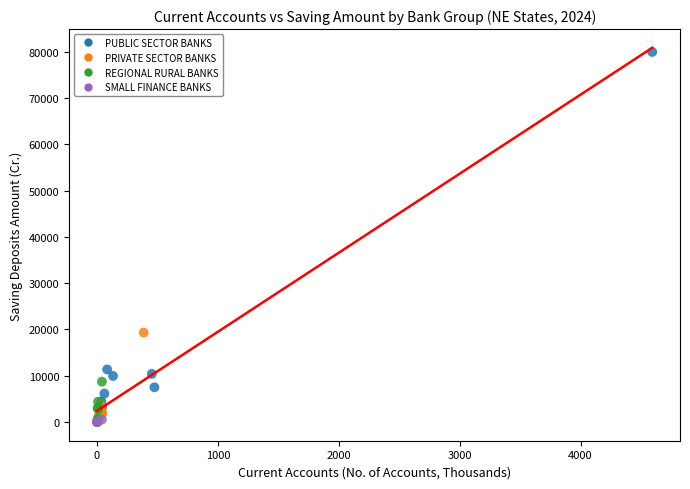

Which series has the widest spread of Y values?

PUBLIC SECTOR BANKS